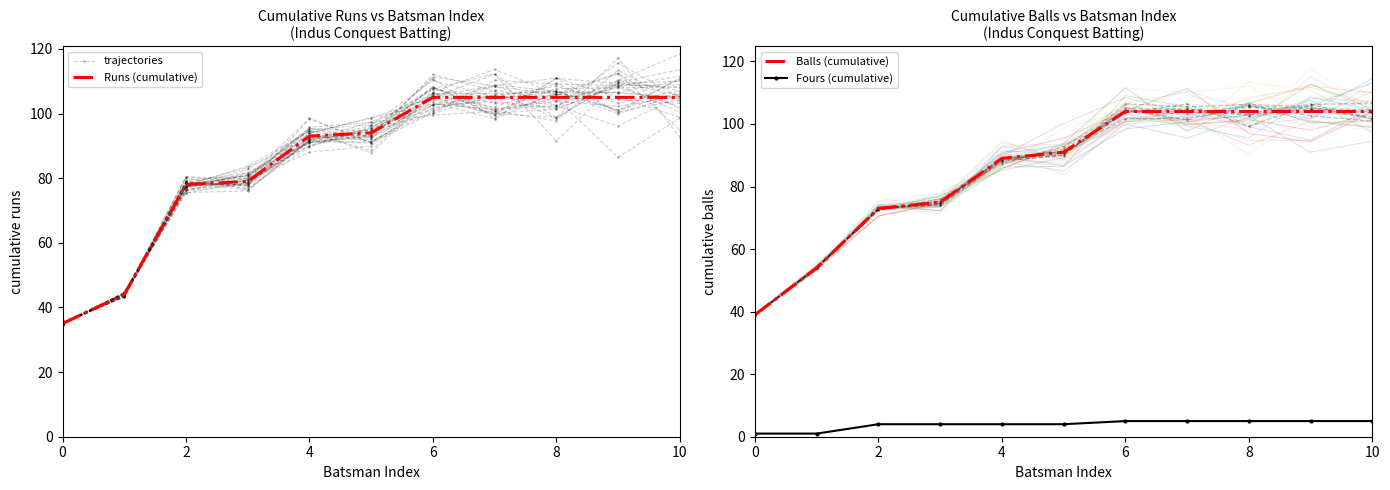

True or false: Runs (cumulative) has a value of 105.0 at 6.

True